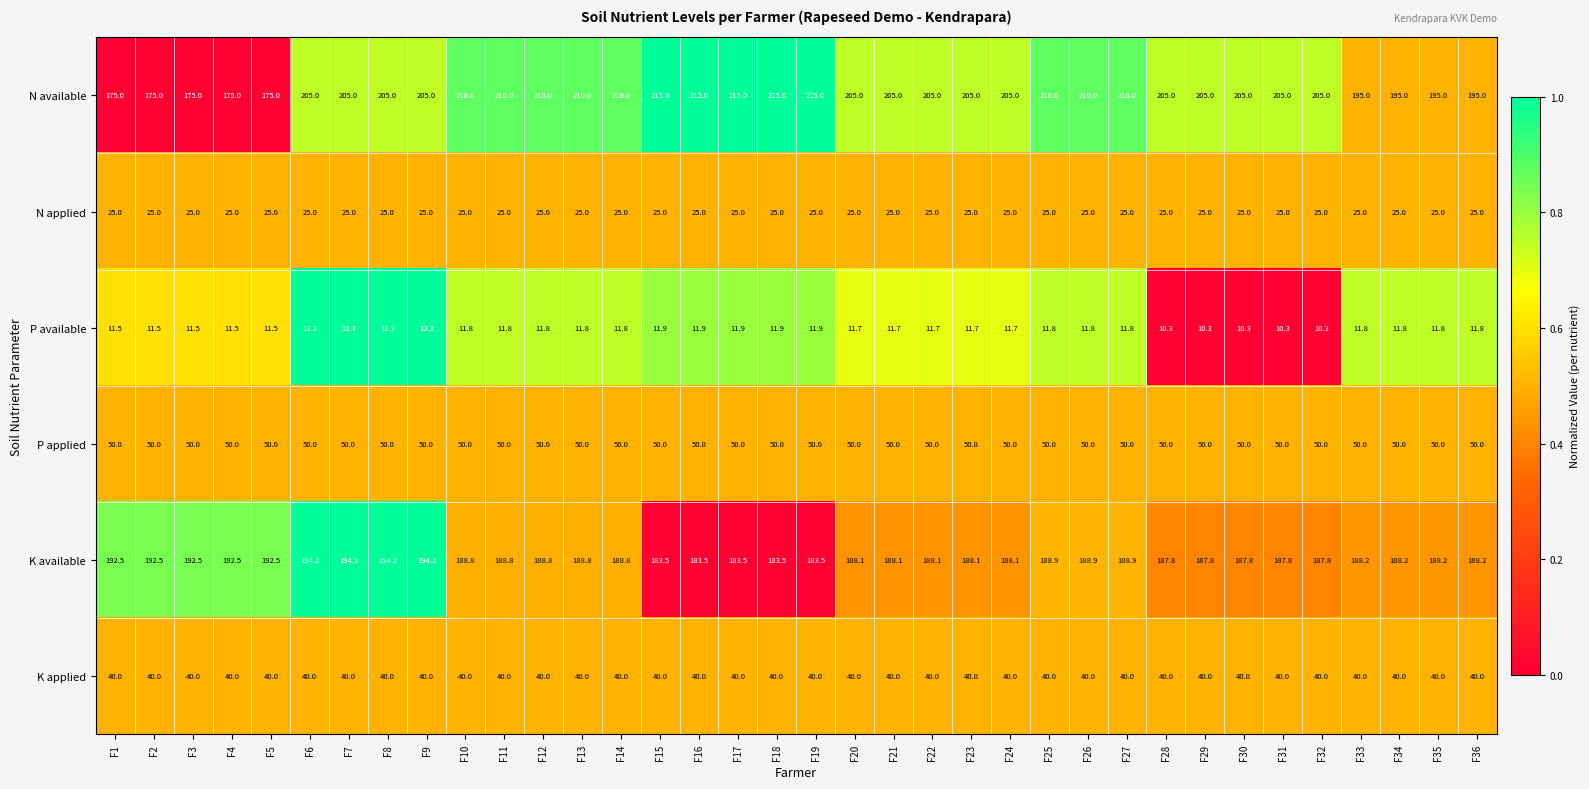

Count the number of data series in this chart.

6